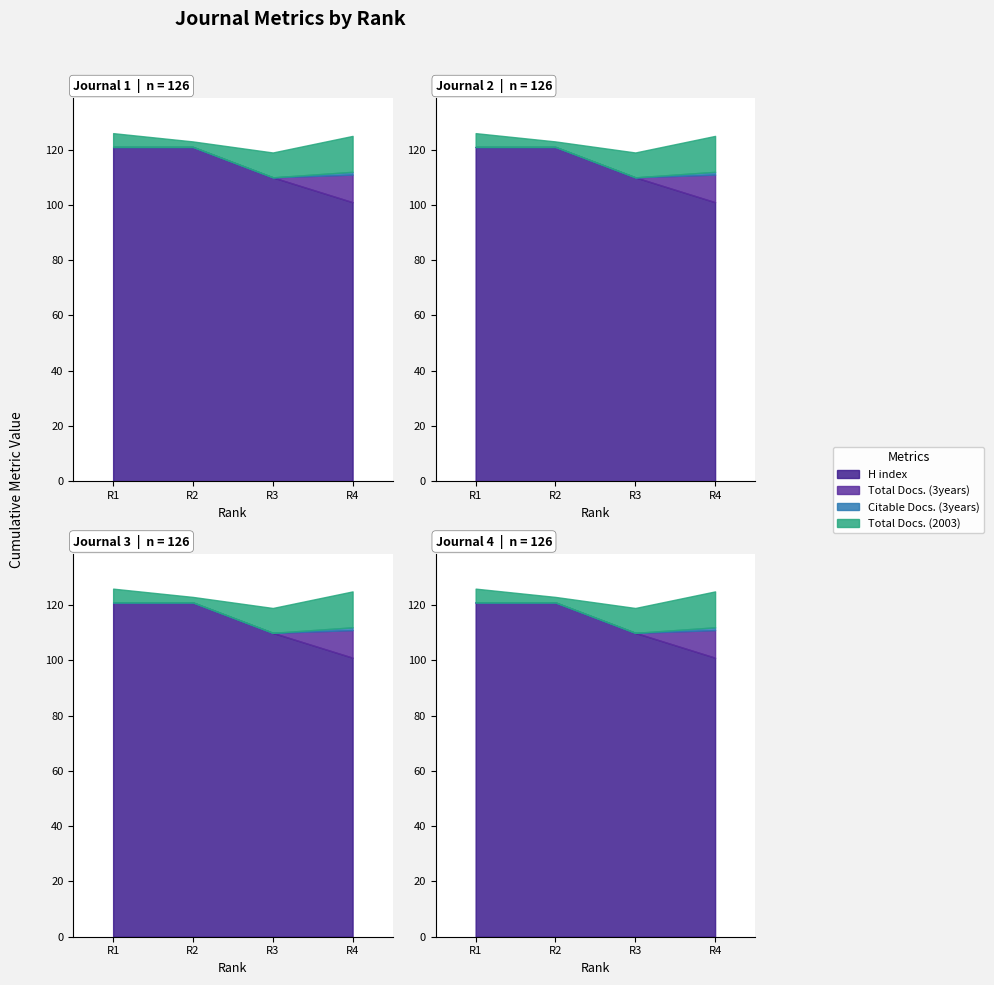

True or false: Citable Docs. (3years) and Total Docs. (3years) intersect in this chart.

False